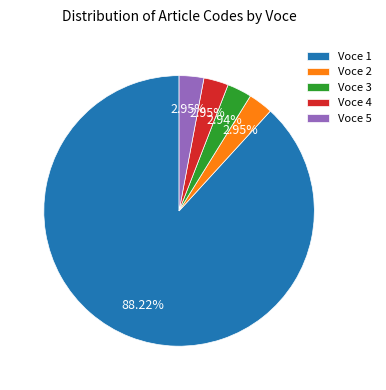

What is the ratio of the value at Voce 3 to the value at Voce 2?

1.0